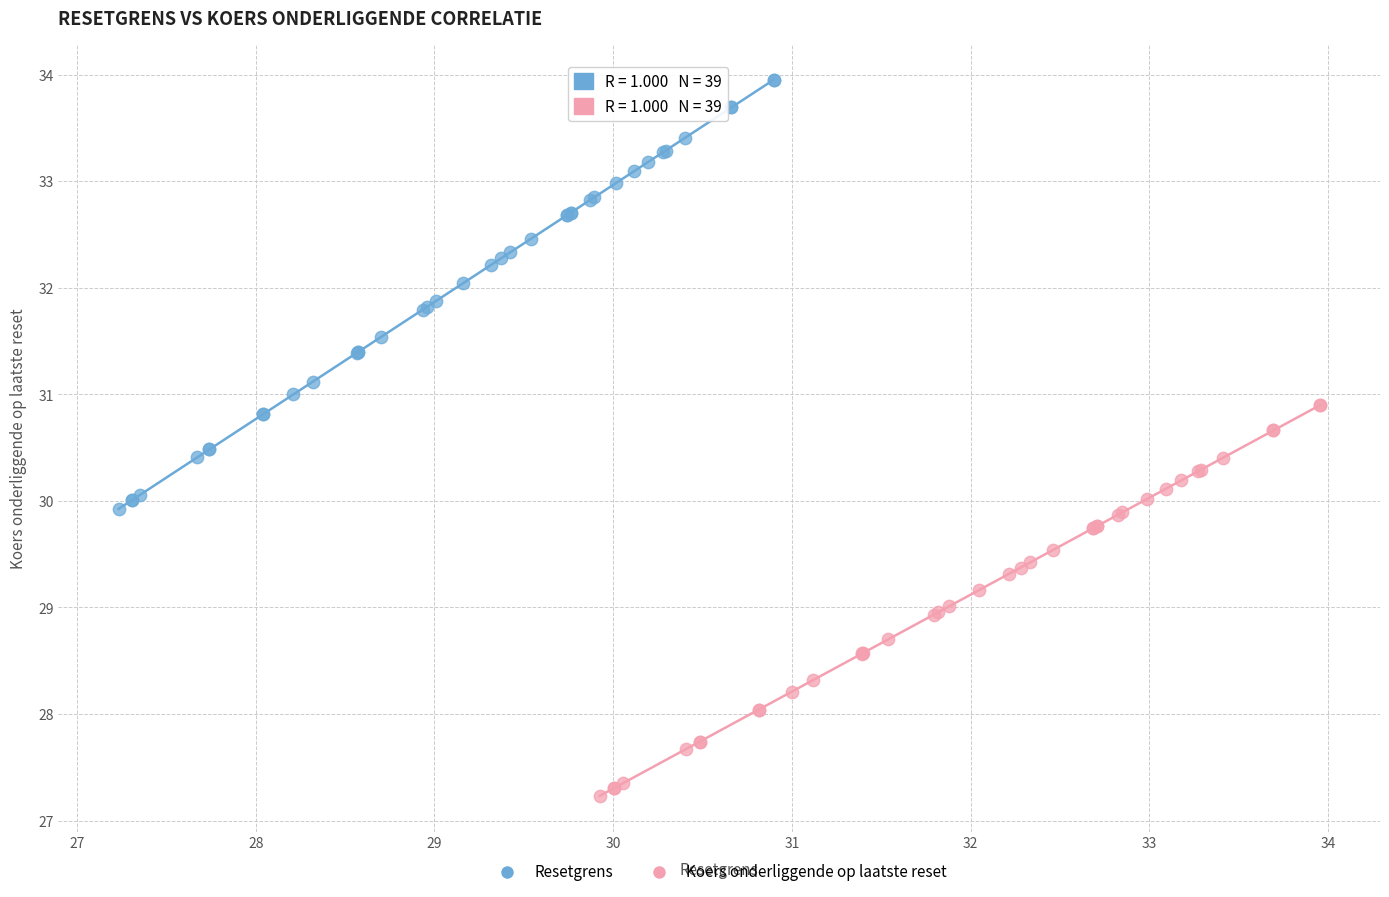

Which series reaches the minimum Y coordinate?

Koers onderliggende op laatste reset